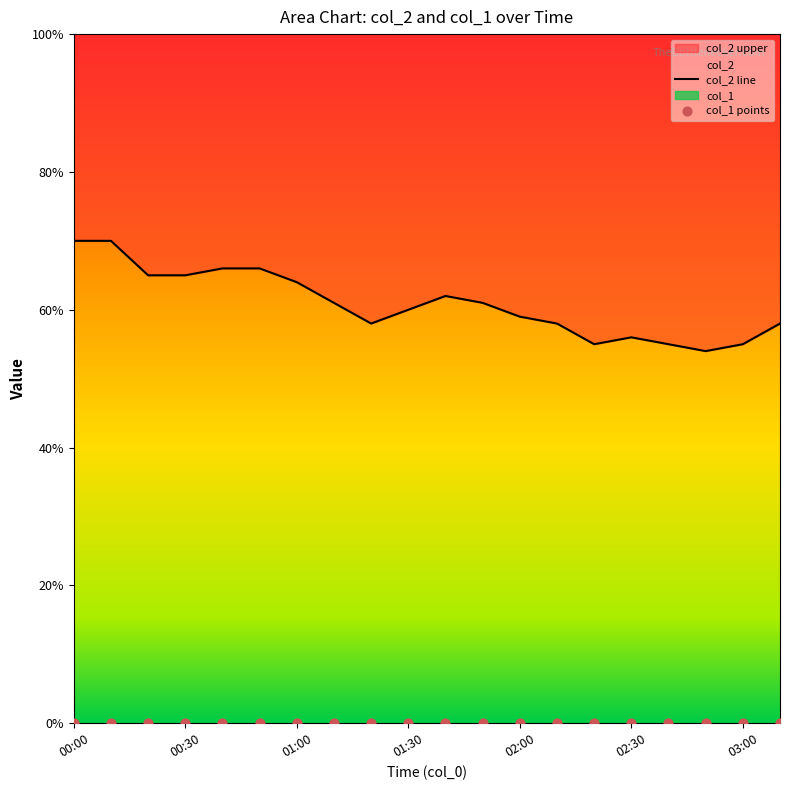

Is the value of col_1 points at 14 greater than the value of col_2 line at 01:00?

No